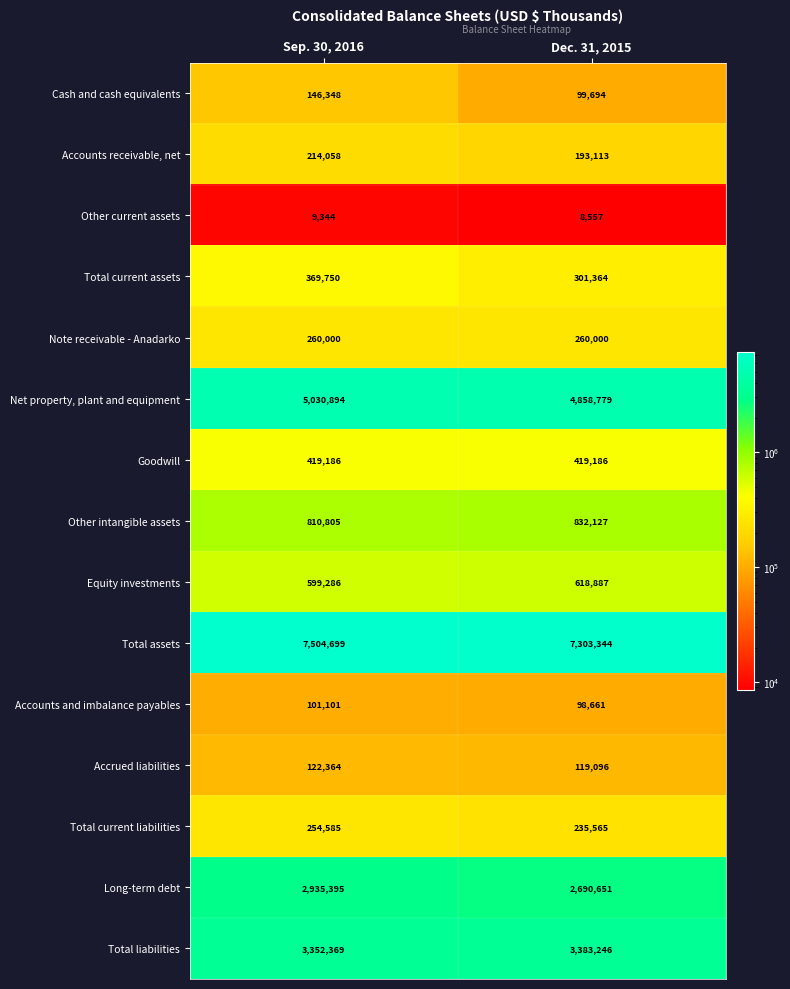

What is the smallest value displayed?

8557